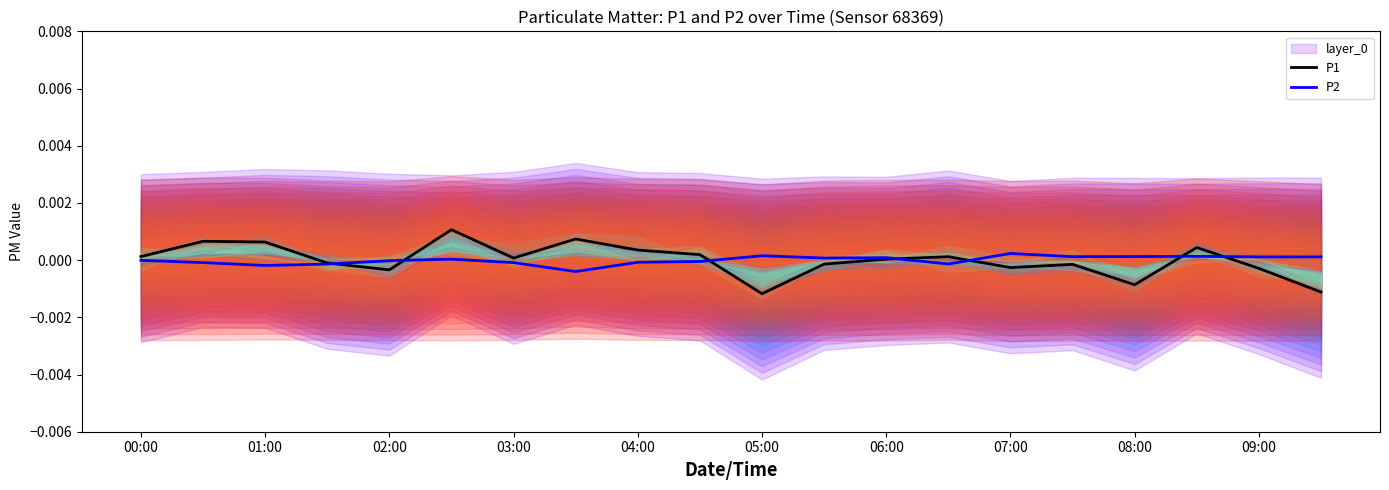

True or false: P2 has a value of 0.0 at 06:00.

True